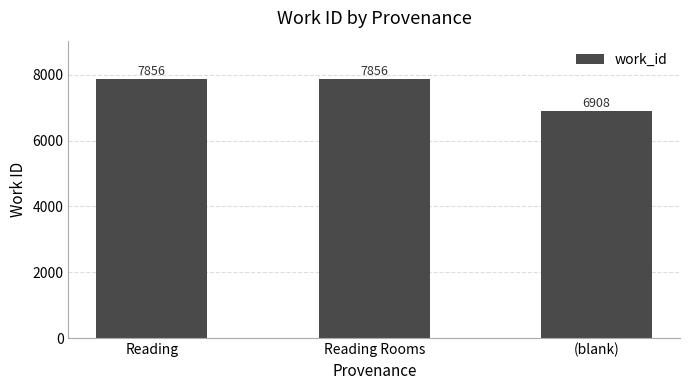

What is the difference between the values at Reading Rooms and (blank)?

948